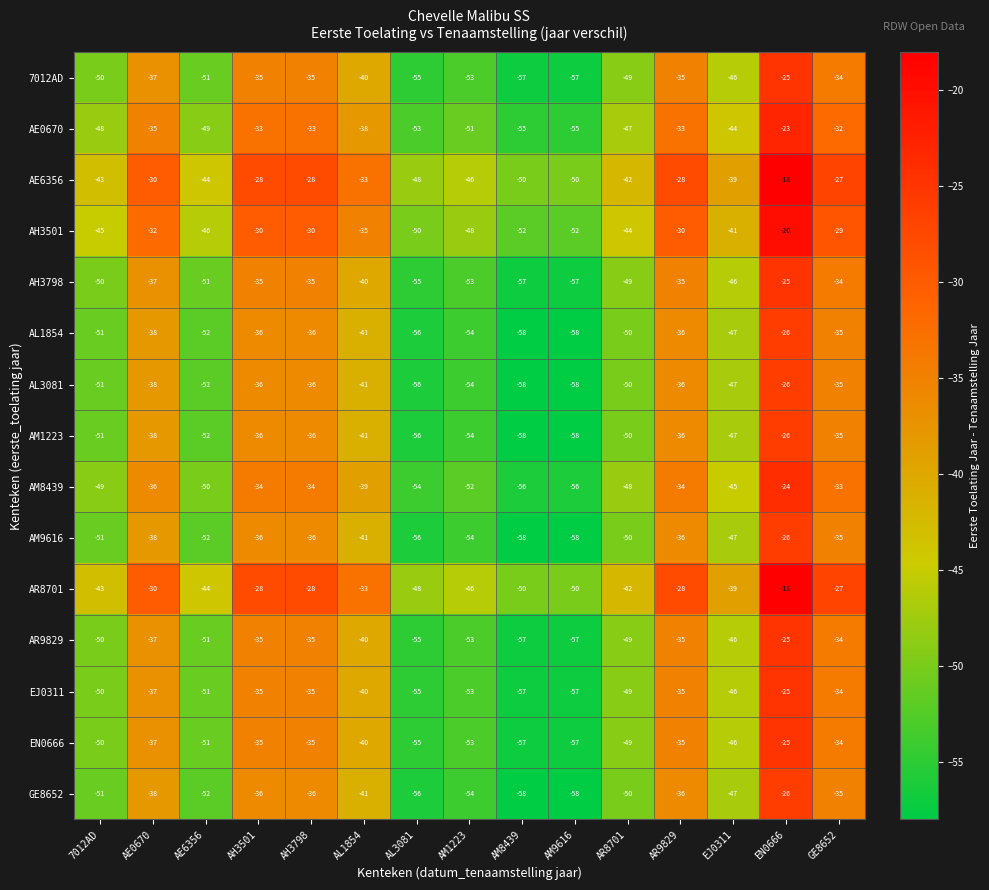

The EJ0311 series shows -57 at AM9616. True or false?

True